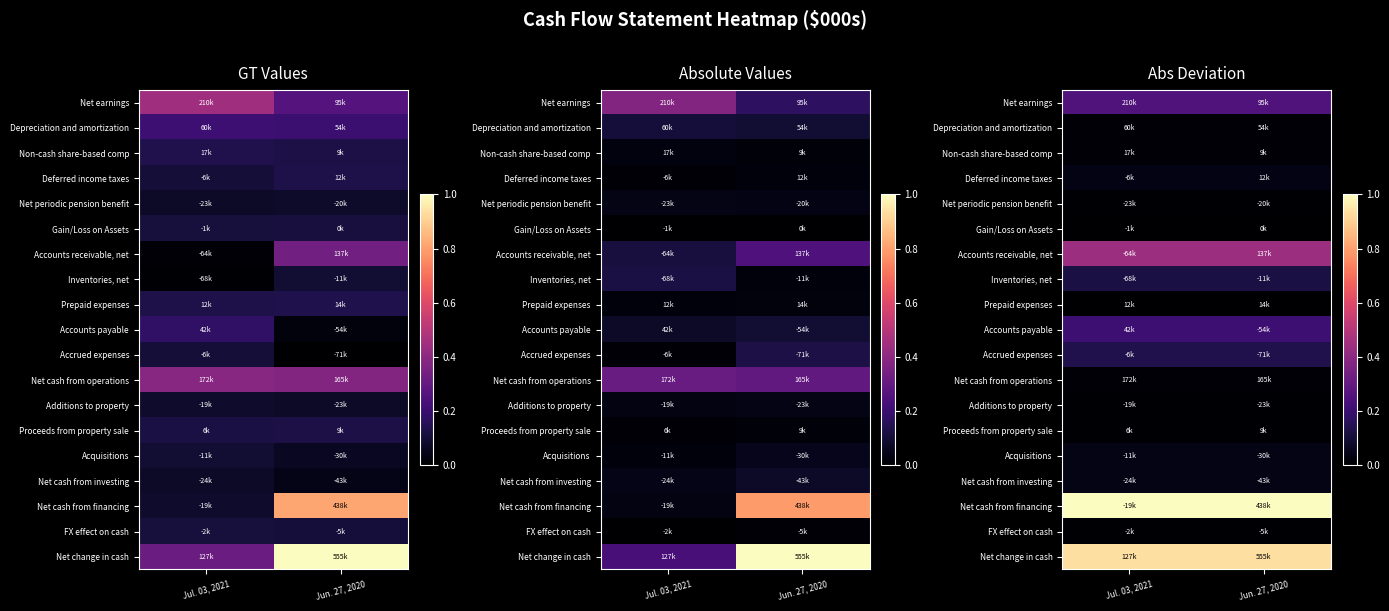

How many categories are shown in the chart?

2